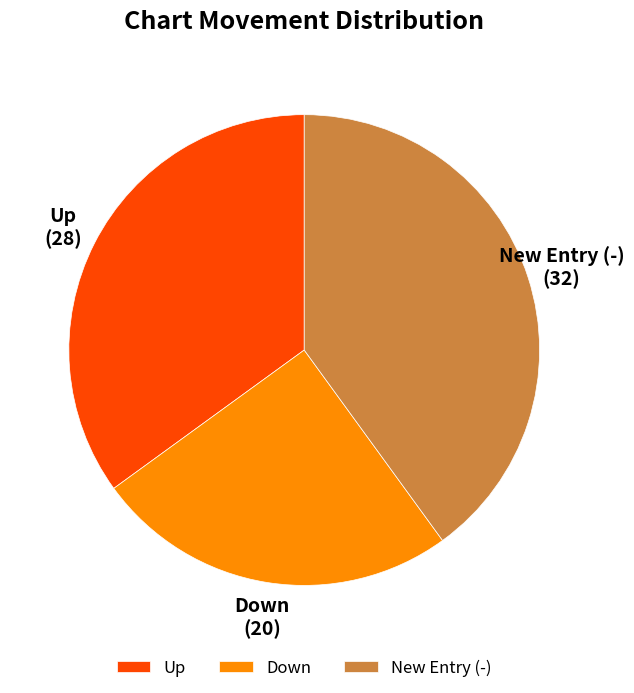

Rank the categories by value from highest to lowest.

New Entry (-), Up, Down